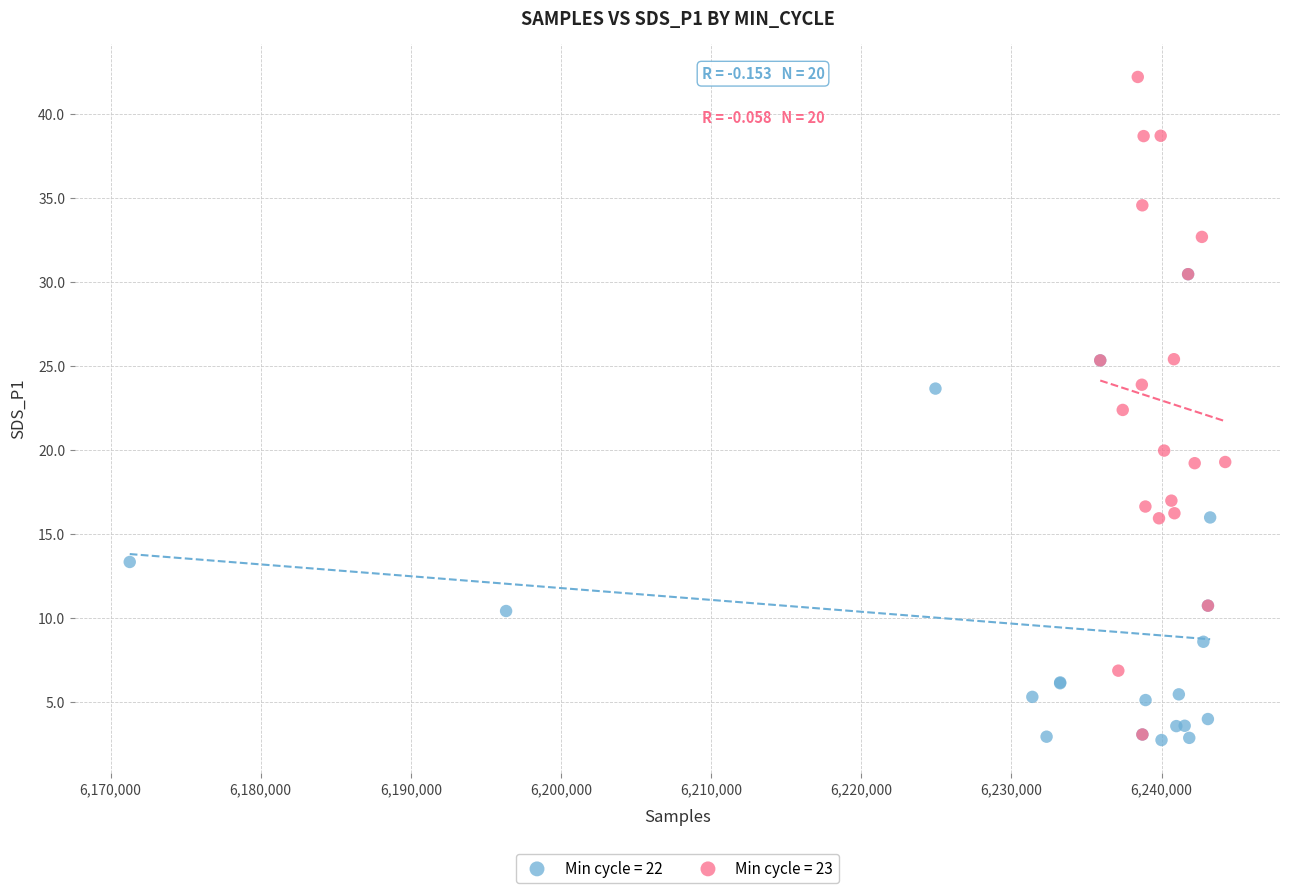

Which series has the widest spread of Y values?

Min cycle = 23